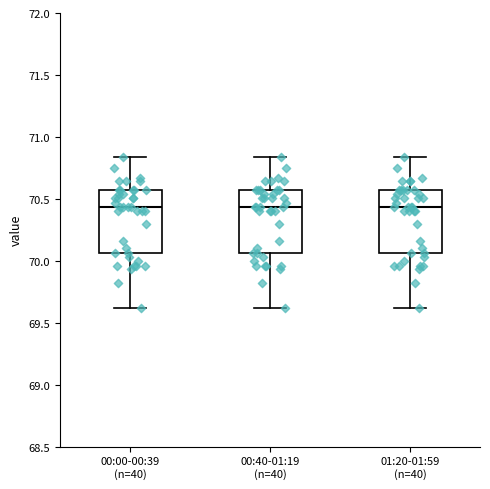

Reading left to right, transcribe this box plot: for each box, give where its median line is, the range the box spans, and where its two whiskers end, as read against the y-axis. The values are not printed on the chart, so give them approximately, as read against the axis.

00:00-00:39 (n=40): median 70.45, box 70.05 to 70.55, whiskers 69.60 to 70.85
00:40-01:19 (n=40): median 70.45, box 70.05 to 70.55, whiskers 69.60 to 70.85
01:20-01:59 (n=40): median 70.45, box 70.05 to 70.55, whiskers 69.60 to 70.85